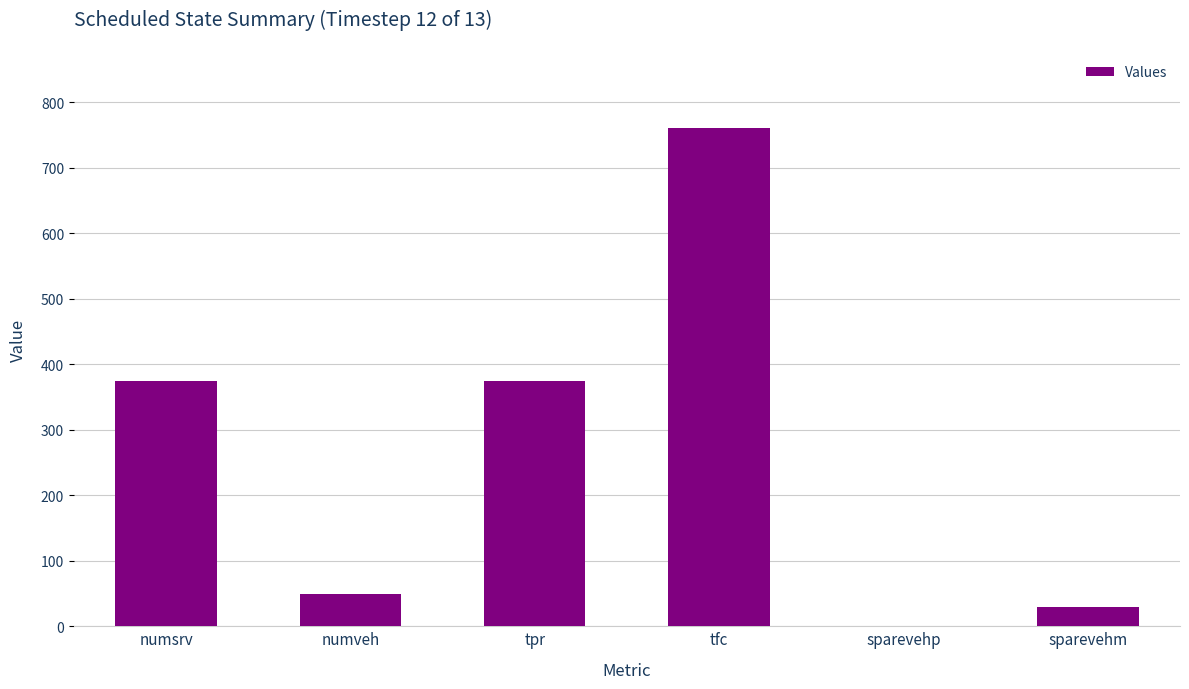

What is the sum of the values at tpr and numsrv?

750